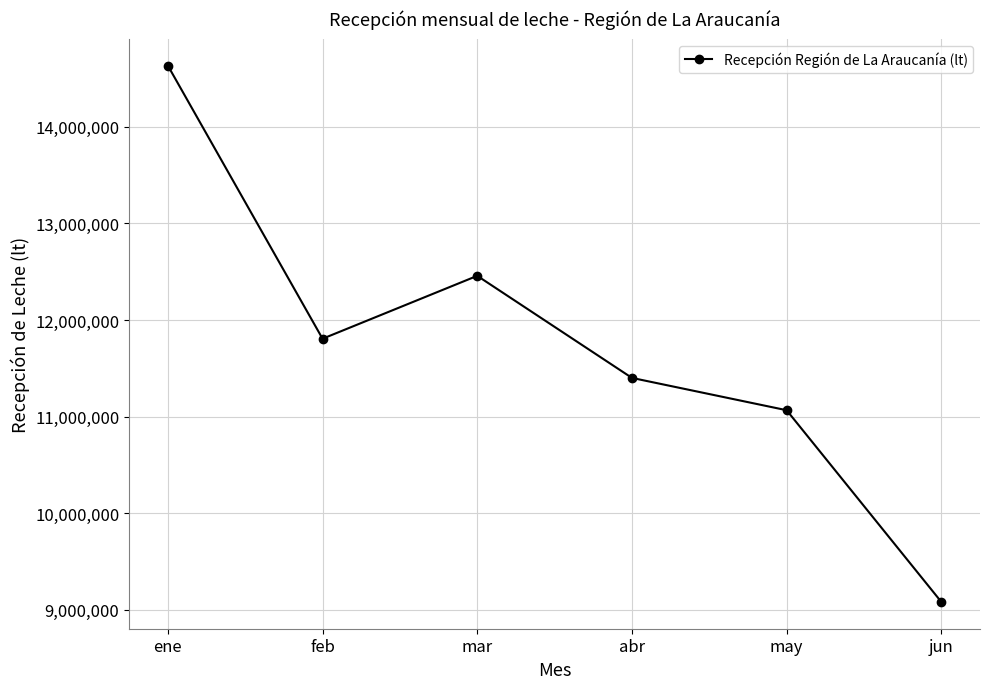

Is it true that the value at abr is 17986841?

False